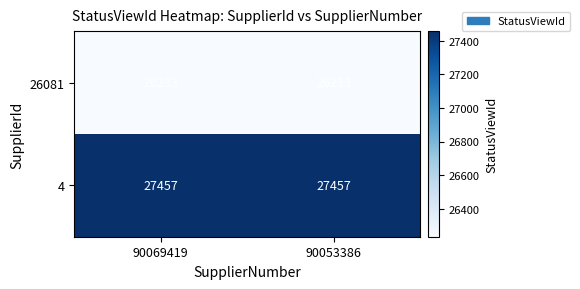

What is the highest value of the 4 series?

27457